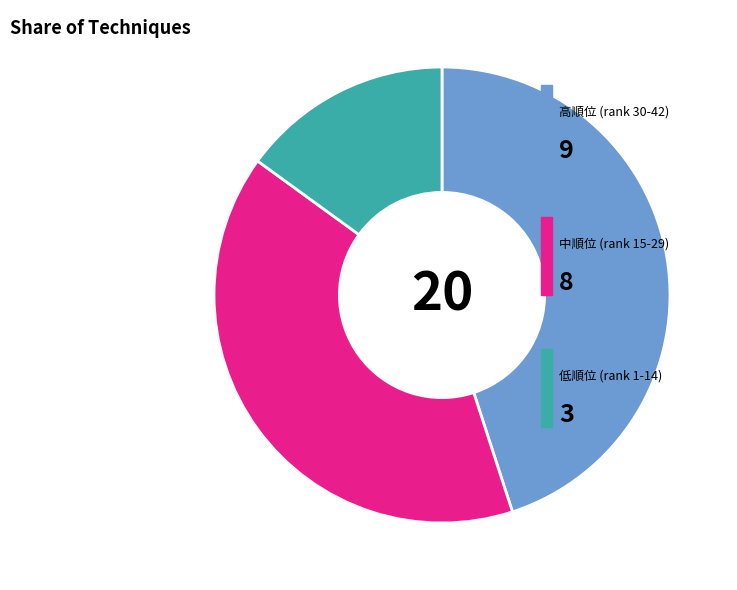

How many segments does this pie chart have?

3